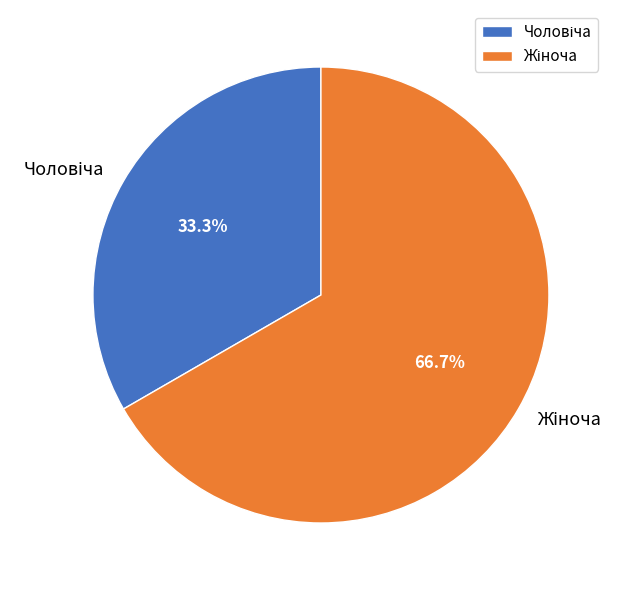

Is there any slice that represents more than half of the pie?

Yes